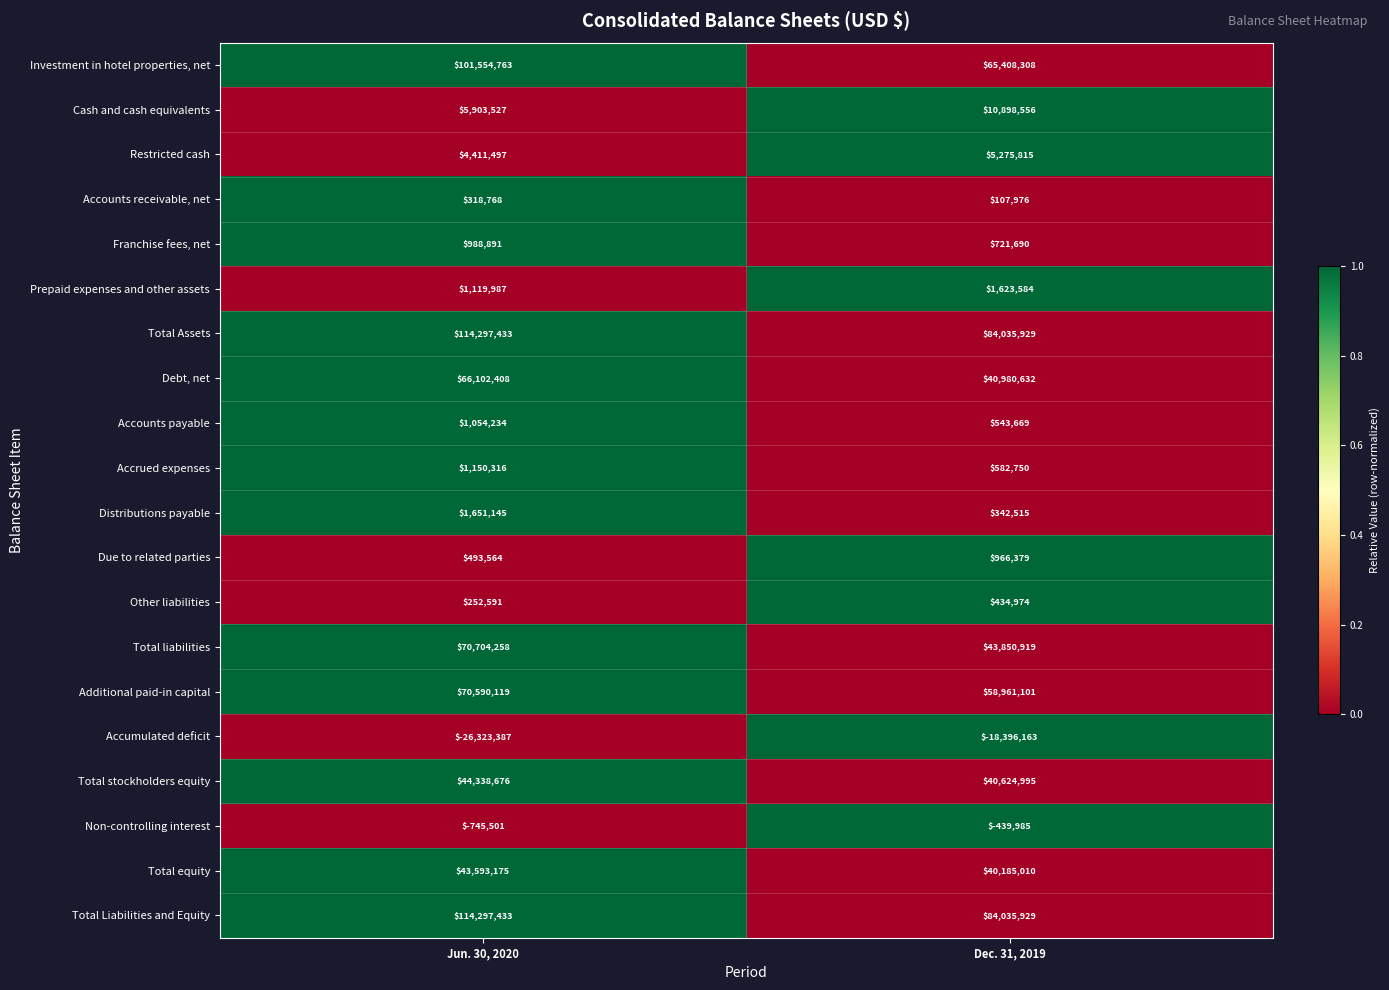

The value of Restricted cash at Dec. 31, 2019 is 9403220. True or false?

False